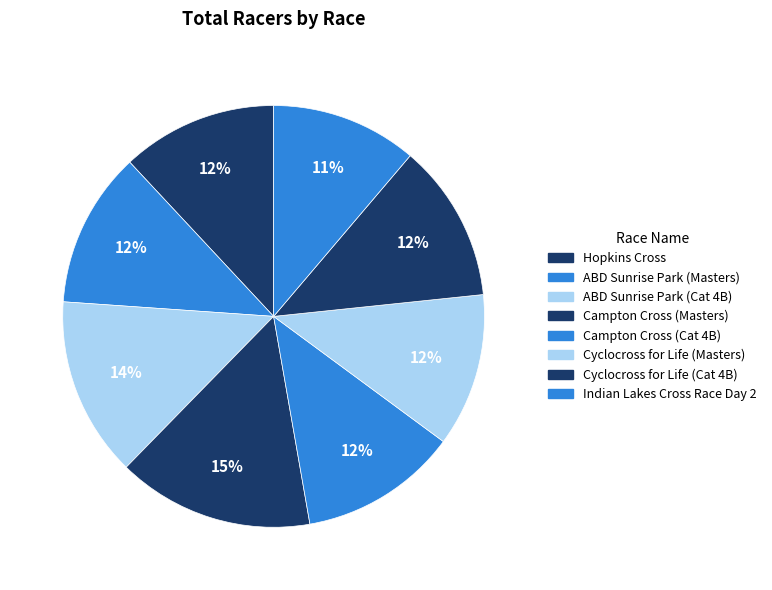

Rank the categories by value from lowest to highest.

Indian Lakes Cross Race Day 2, Cyclocross for Life (Masters), Hopkins Cross, ABD Sunrise Park Cyclocross (Masters), Campton Cross (Cat 4B), Cyclocross for Life (Cat 4B), ABD Sunrise Park Cyclocross (Cat 4B), Campton Cross (Masters)